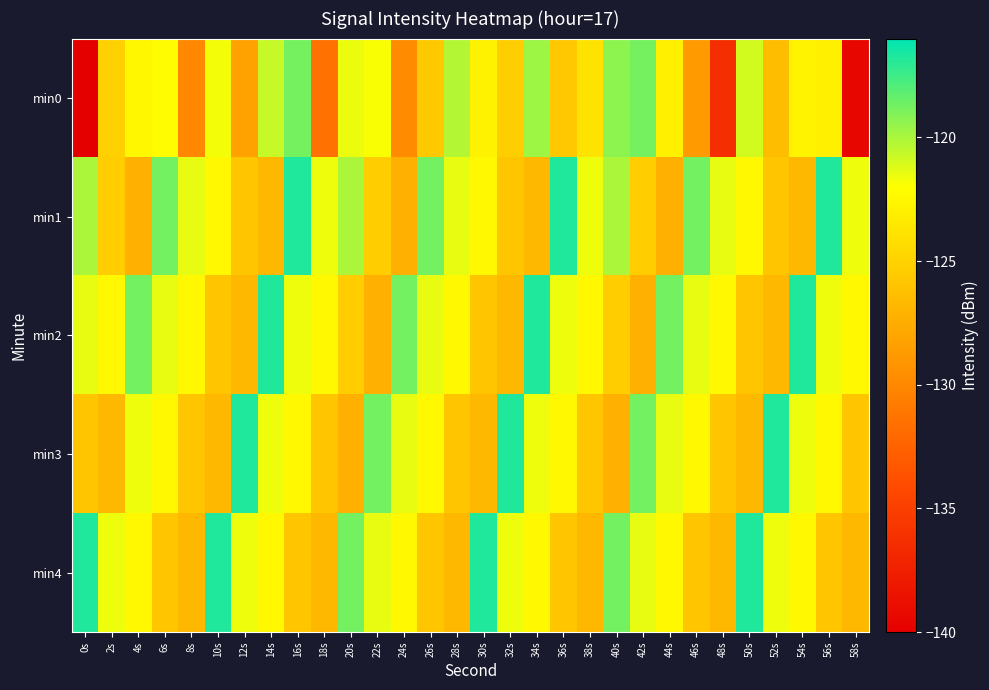

Which series has the widest spread of values?

min0